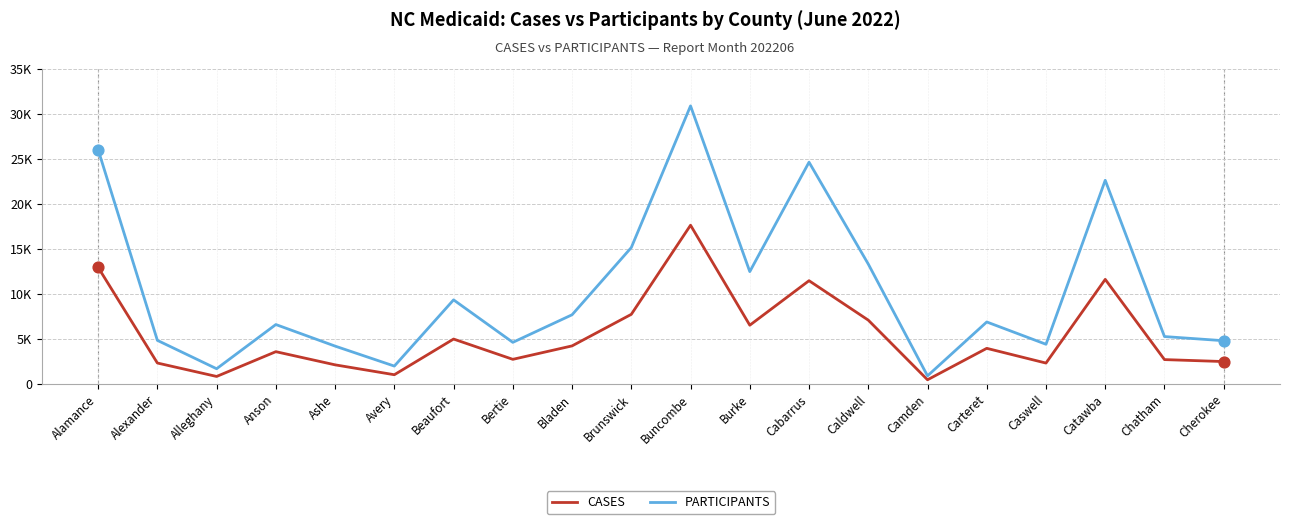

Is the value of PARTICIPANTS at Caswell greater than the value of CASES at Alexander?

Yes